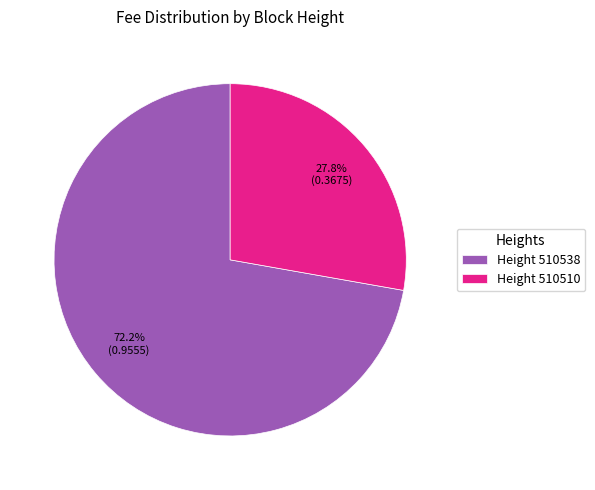

What is the largest slice in the pie chart?

Height 510538